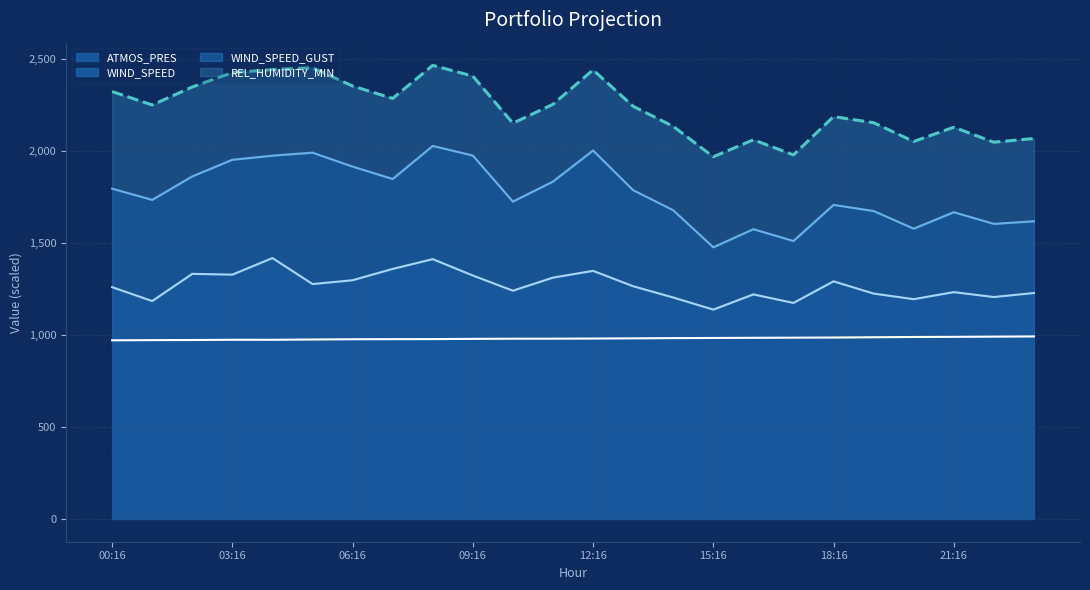

What is the difference between the ATMOS_PRES values at 01:16 and 14:16?

10.9